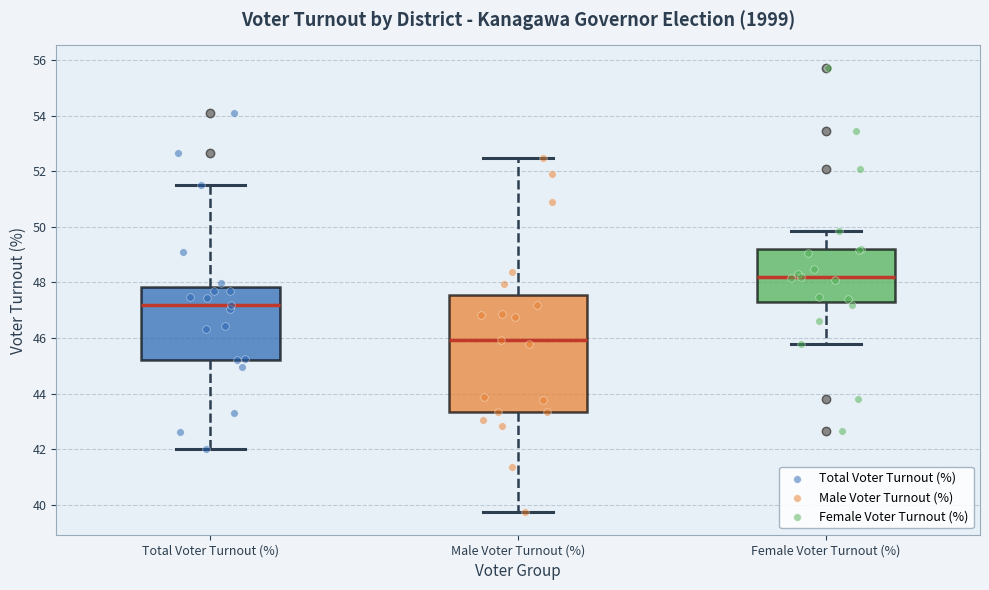

Reading left to right, read every box against the y-axis: the position of its median line, the range the box covers, and the ends of its whiskers. The values are not printed on the chart, so give them approximately, as read against the axis.

Total Voter Turnout (%): median 47.2, box 45.2 to 47.8, whiskers 42.0 to 51.6
Male Voter Turnout (%): median 46.0, box 43.4 to 47.6, whiskers 39.8 to 52.4
Female Voter Turnout (%): median 48.2, box 47.4 to 49.2, whiskers 45.8 to 49.8